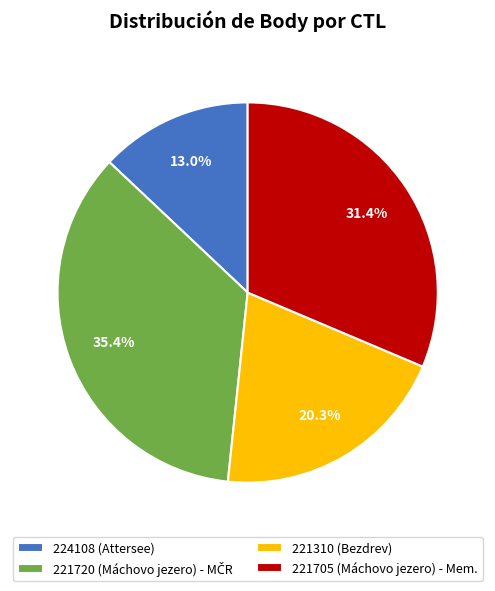

Is 221720 the majority of the pie?

No